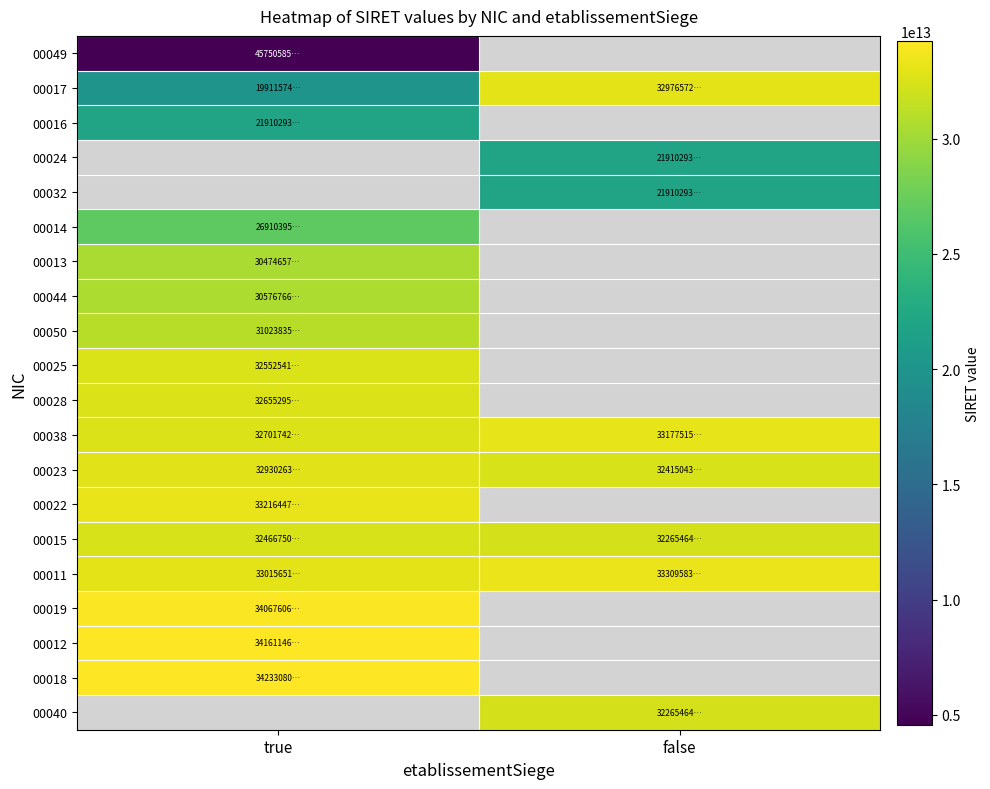

How many categories are shown in the chart?

2